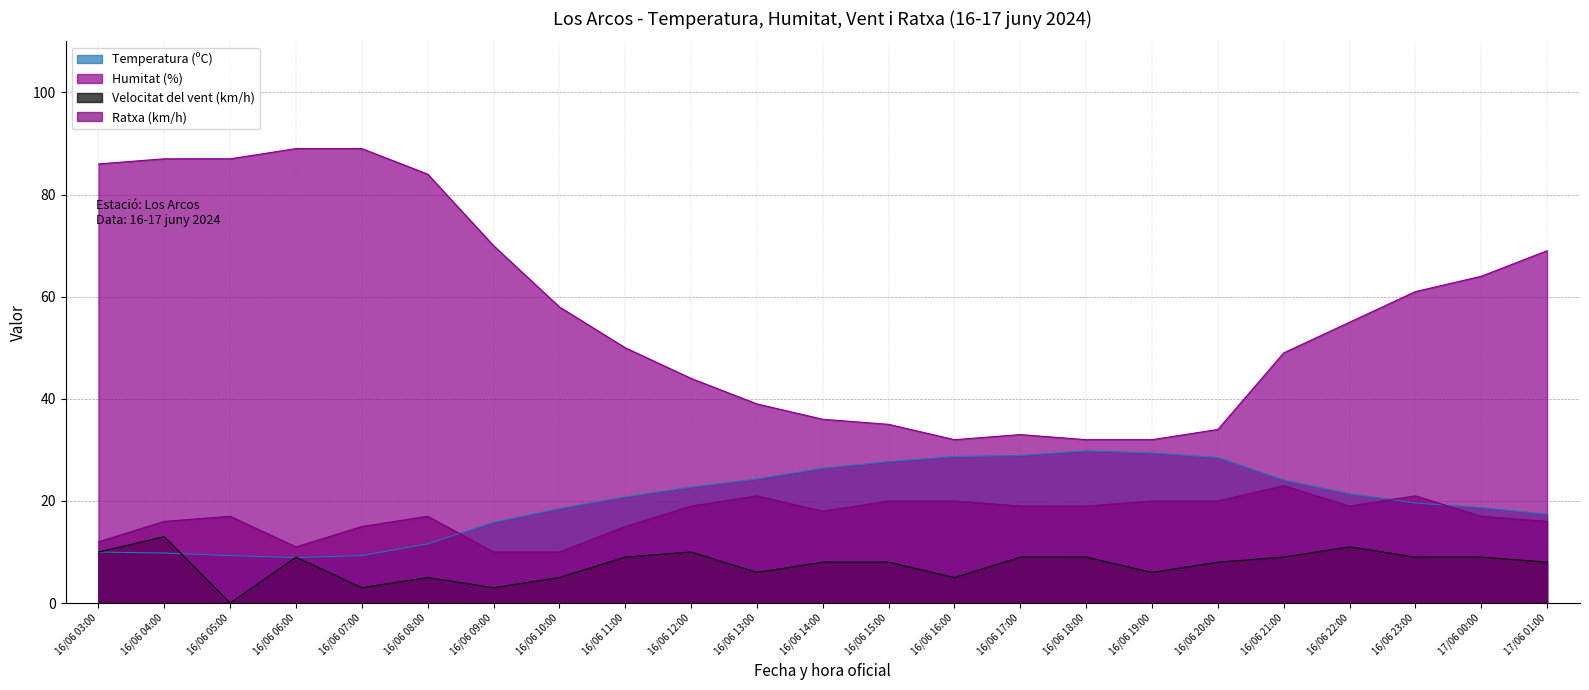

Does the chart display data point markers on the line(s)?

No